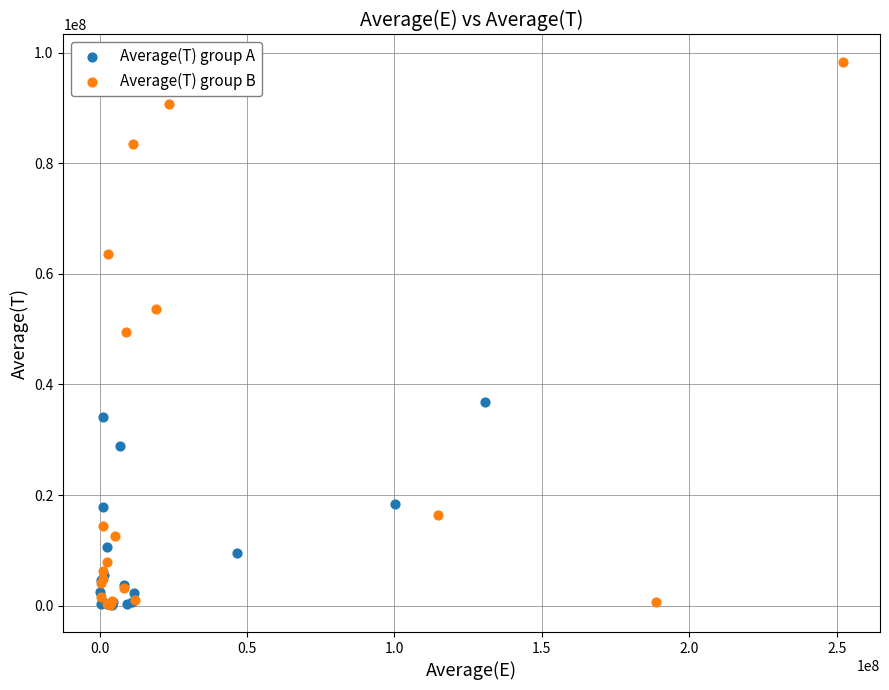

Which series reaches the maximum Y coordinate?

Average(T) group B